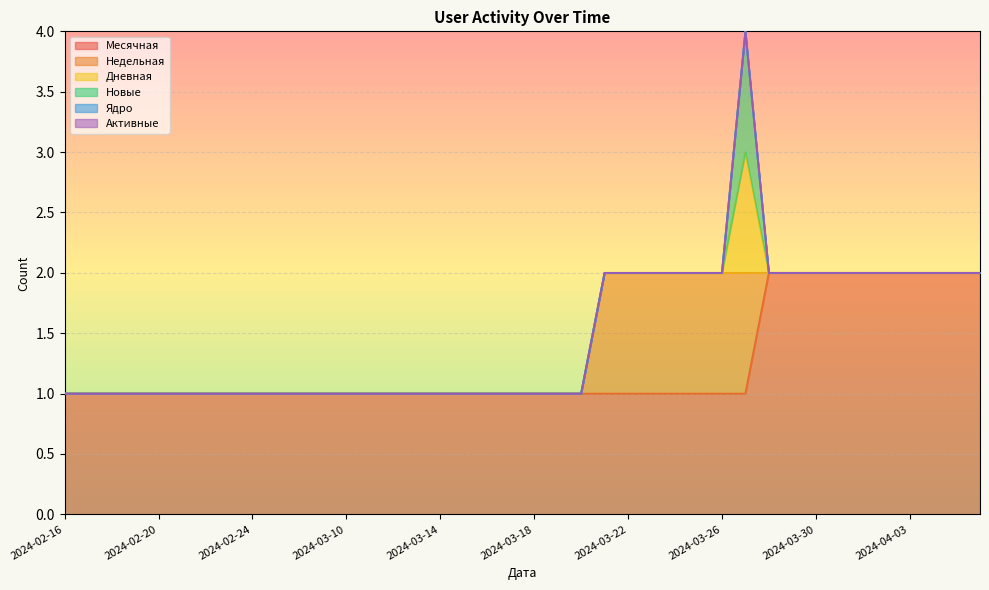

What is the sum of the Месячная values at 2024-04-03 and 2024-03-18?

3